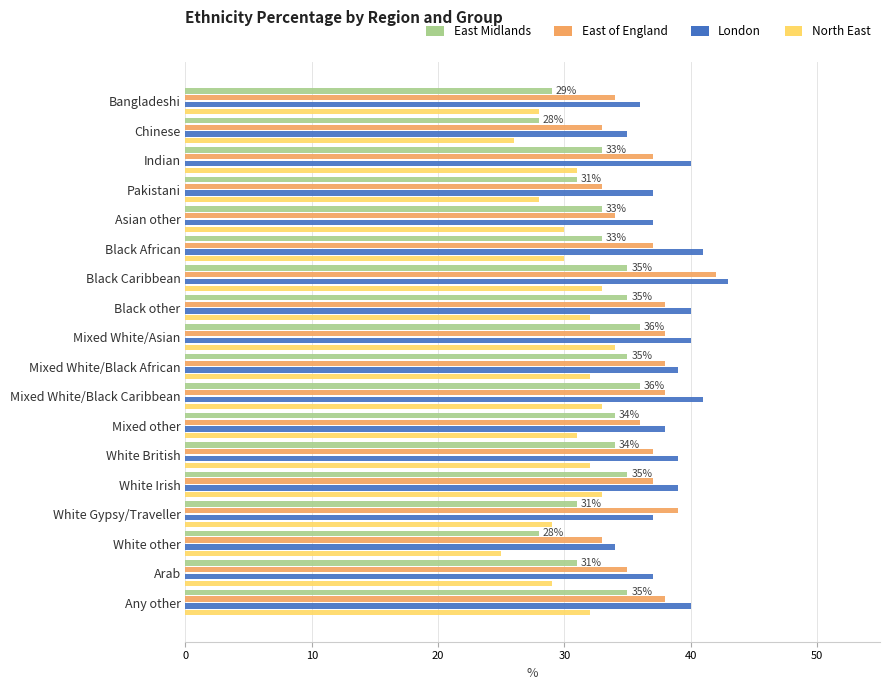

Count the number of data series in this chart.

4